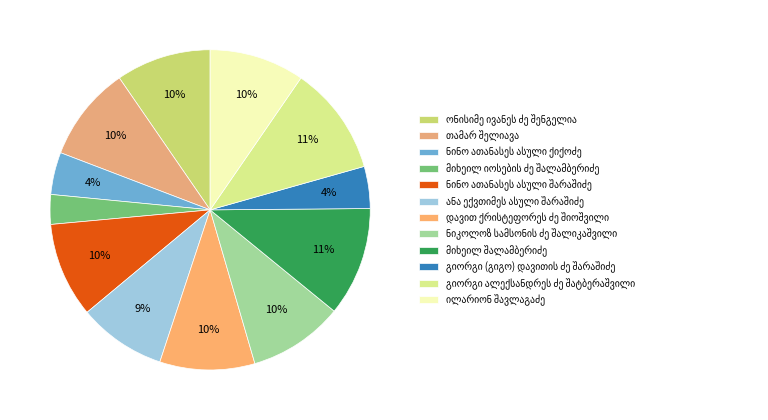

How many segments does this pie chart have?

12